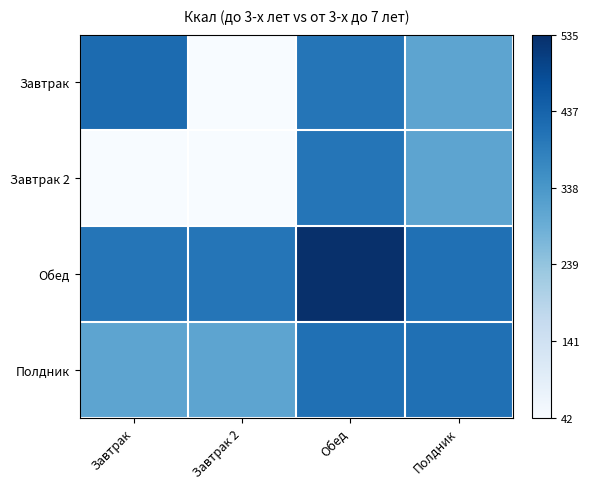

Reading left to right, what are all the values shown in this chart?

Завтрак: Завтрак=0.8	Завтрак 2=0.0	Обед=0.7	Полдник=0.5
Завтрак 2: Завтрак=0.0	Завтрак 2=0.0	Обед=0.7	Полдник=0.5
Обед: Завтрак=0.7	Завтрак 2=0.7	Обед=1.0	Полдник=0.8
Полдник: Завтрак=0.5	Завтрак 2=0.5	Обед=0.8	Полдник=0.8